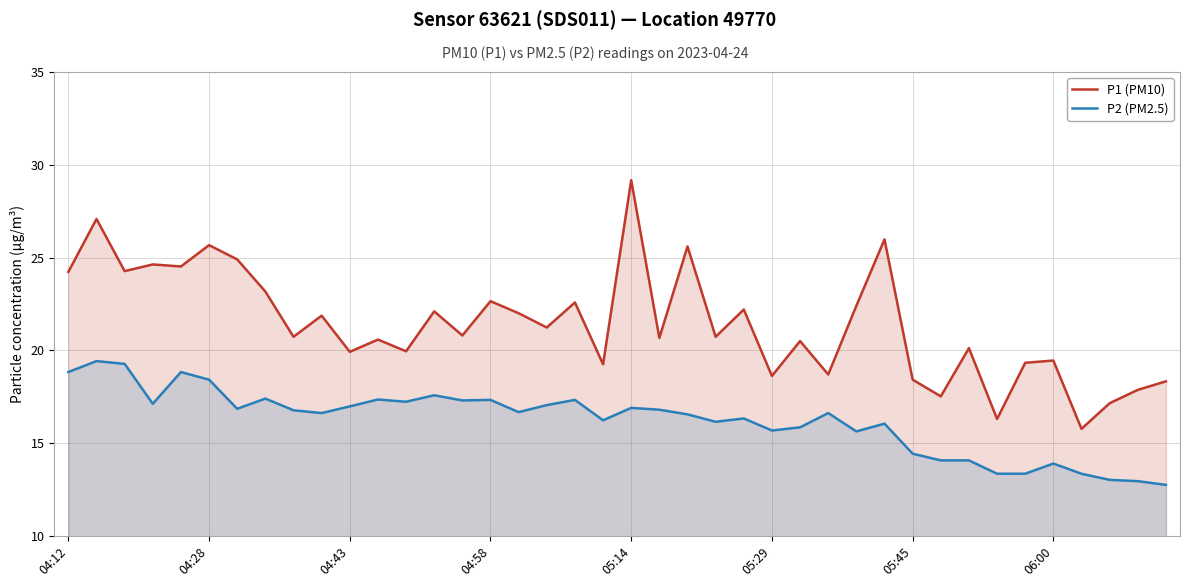

What is the greatest value displayed?

29.2